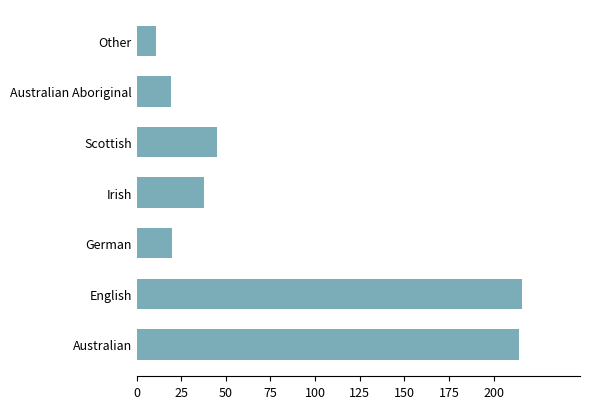

True or false: the data shows 45 at Scottish.

True